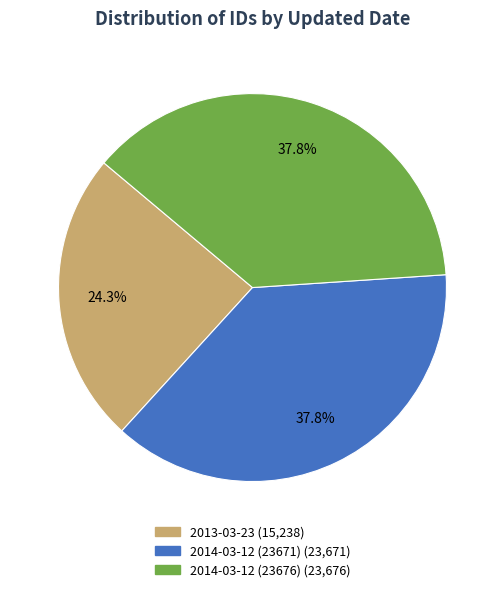

Approximately how many times larger is the value at 2014-03-12 (23671) compared to 2014-03-12 (23676)?

1.0